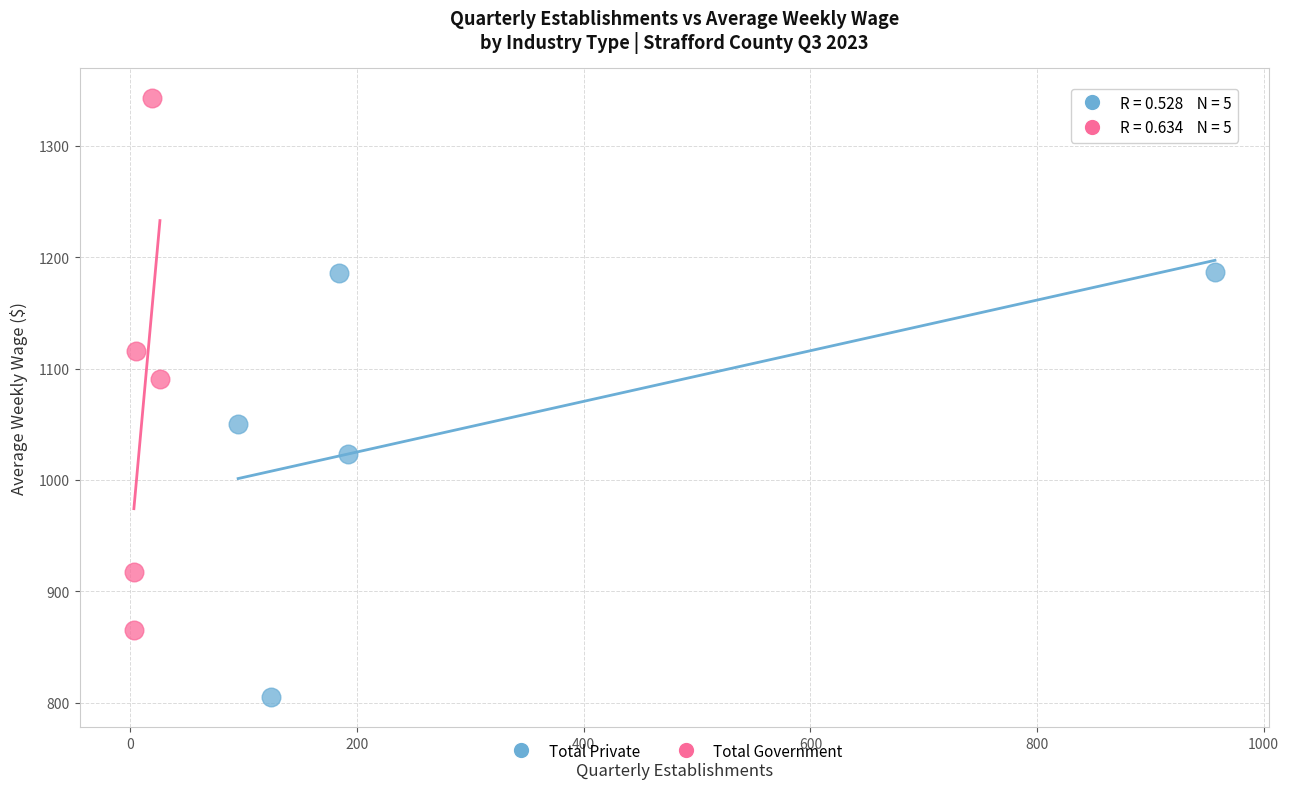

Which series has the widest spread of Y values?

Total Government